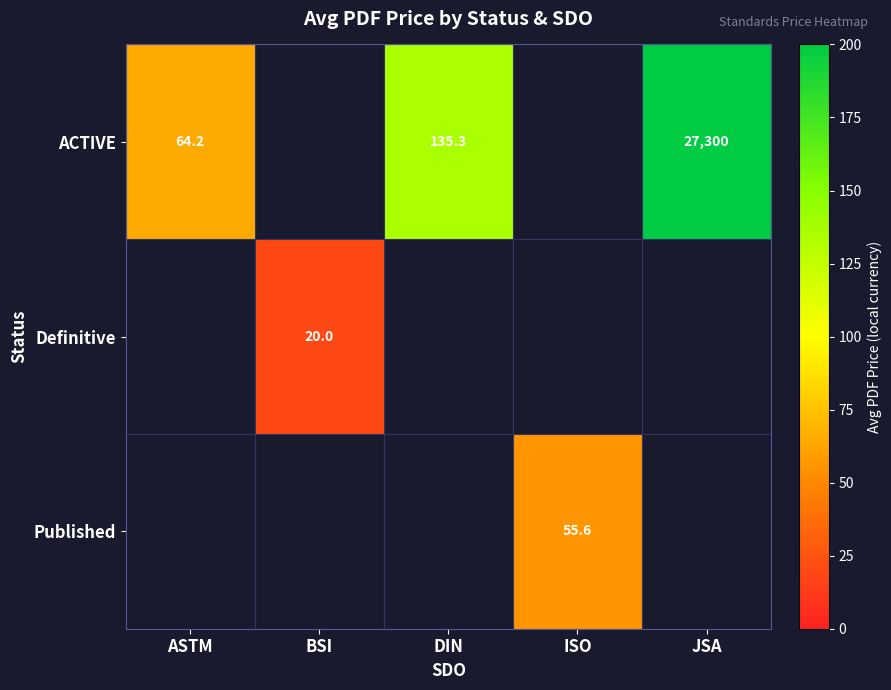

How many distinct data groups are displayed?

3